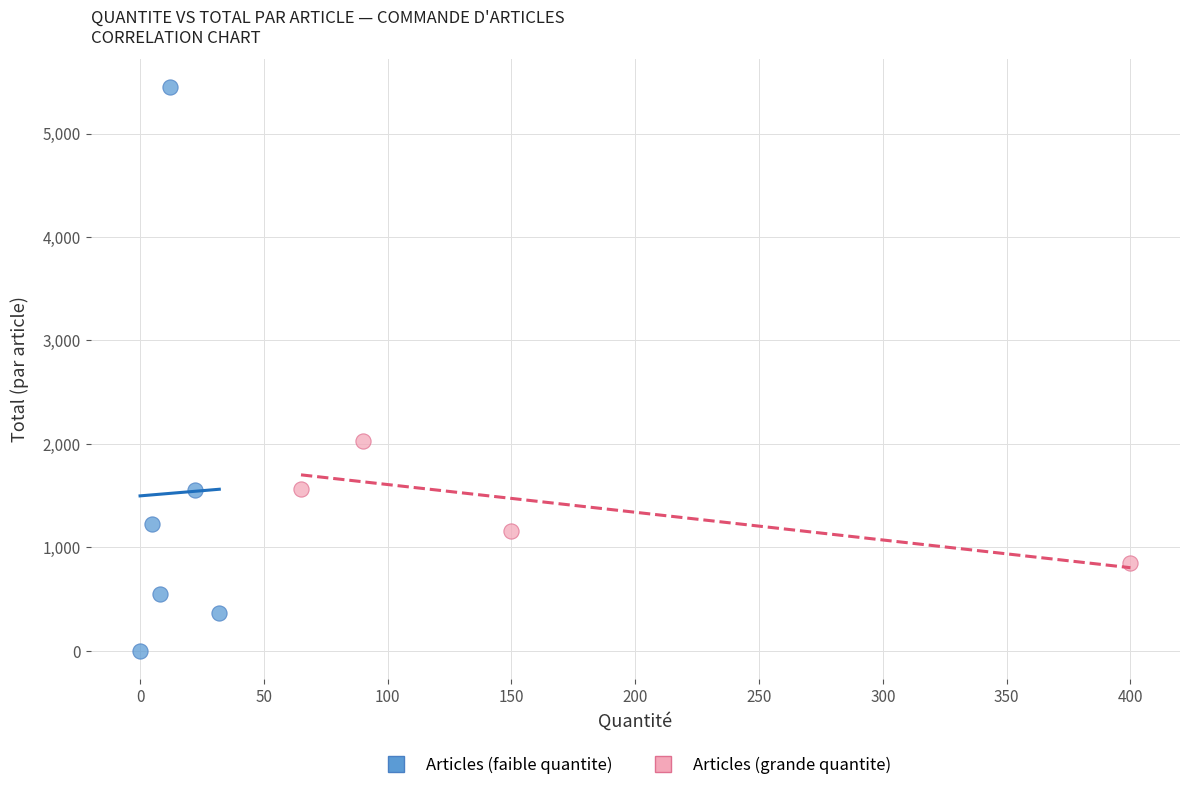

Which series reaches the maximum Y coordinate?

Articles (faible quantite)